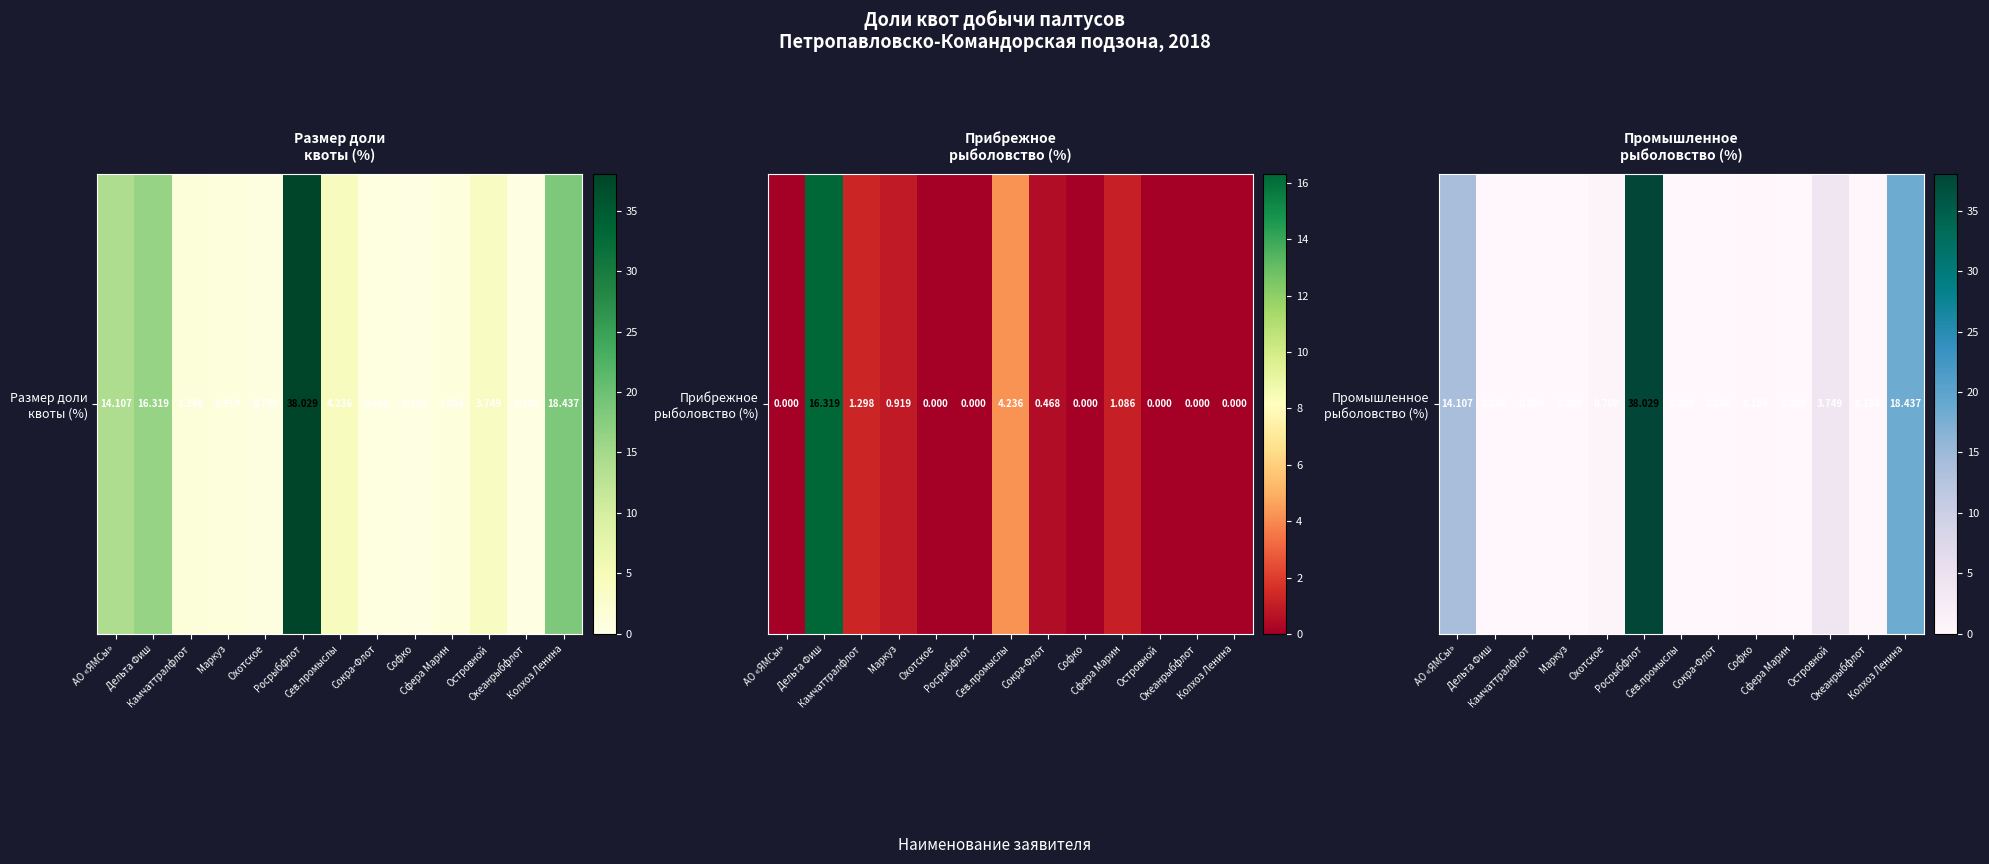

Where is the data nearest to the value 19?

Колхоз Ленина